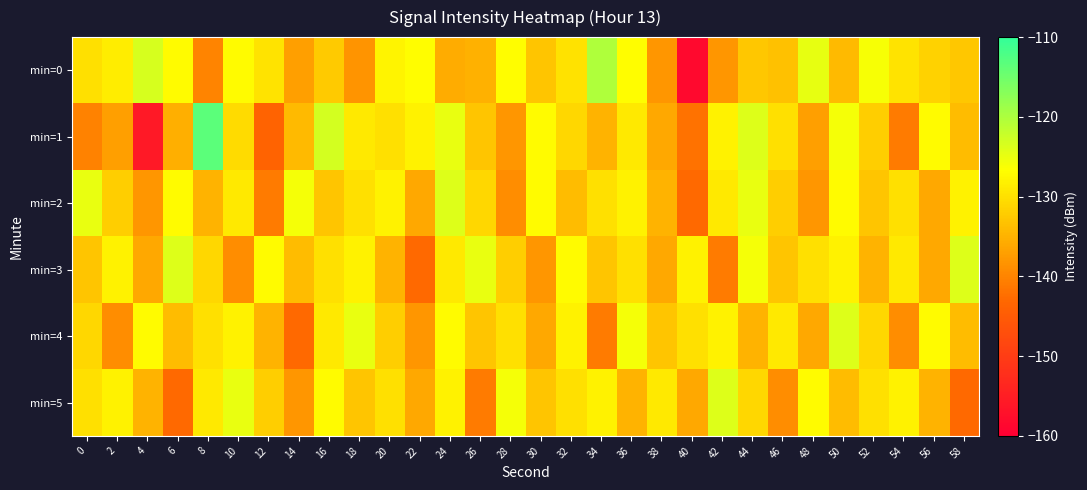

At which category does the chart reach its peak across all series?

8